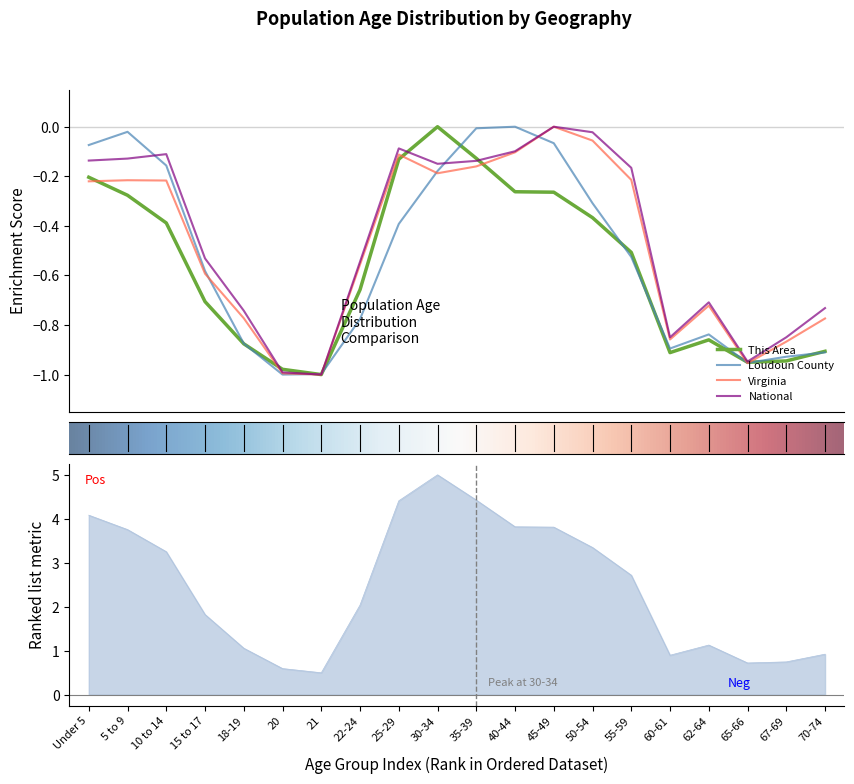

Where is the first local minimum for Loudoun County?

20